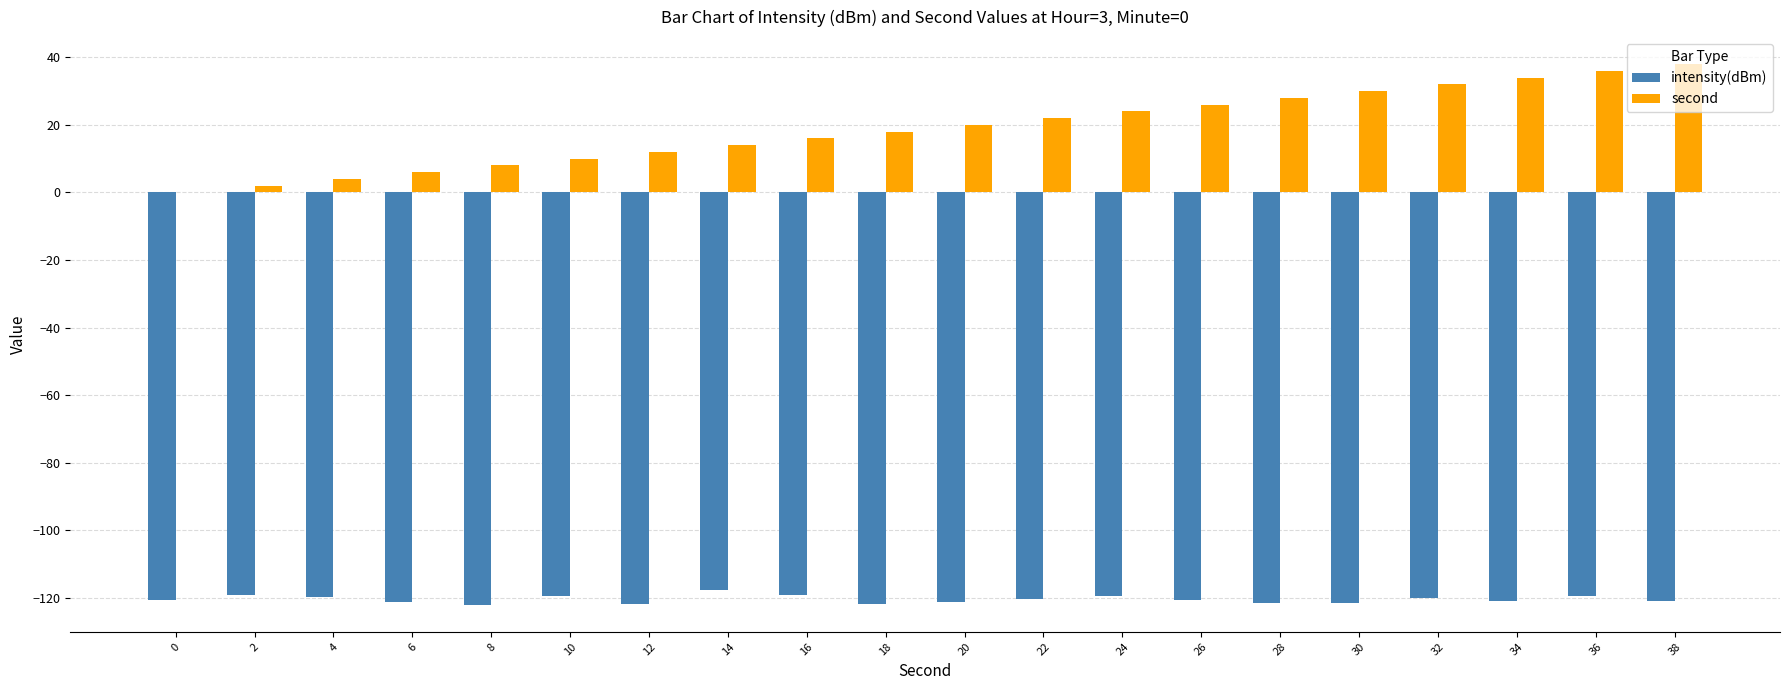

What is the sum of the second values at 24 and 26?

50.0